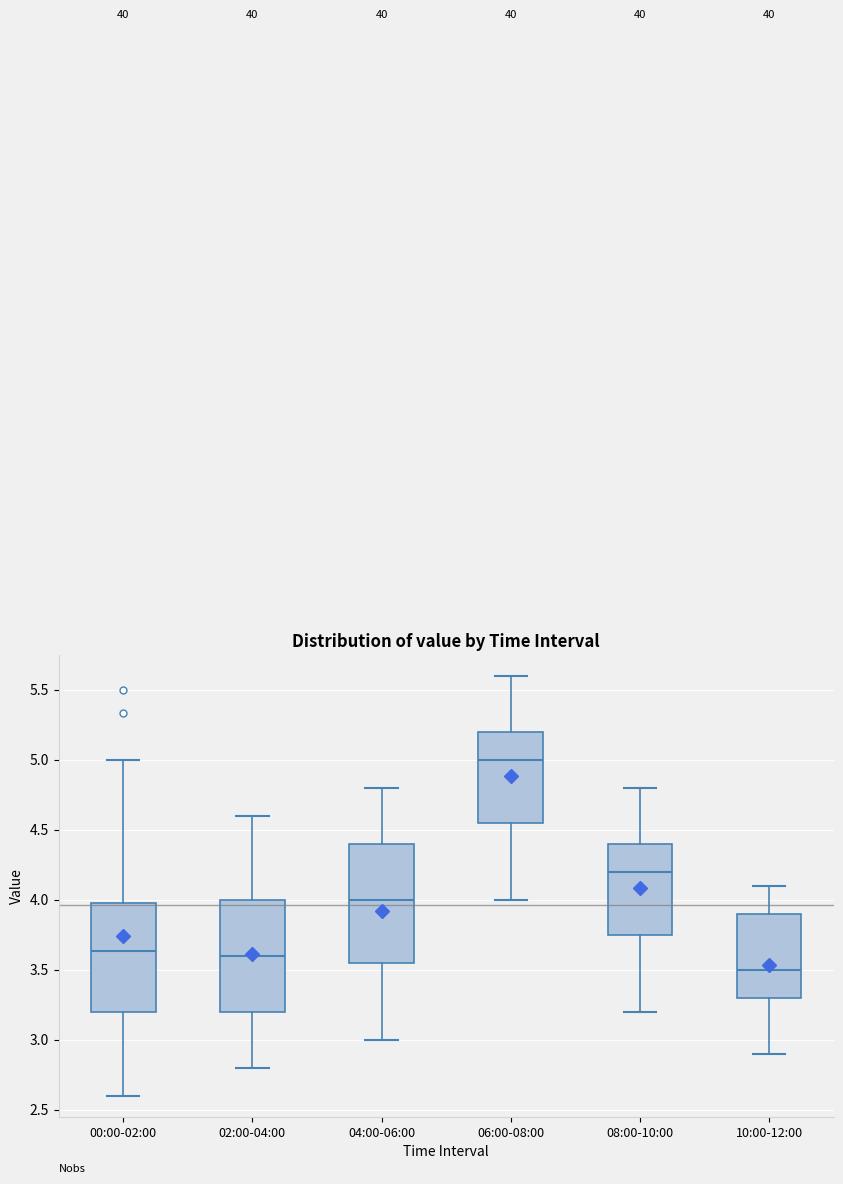

Where is the upper edge of the box for 10:00-12:00 on the y-axis? The values are not printed on the chart, so give them approximately, as read against the axis.

3.90